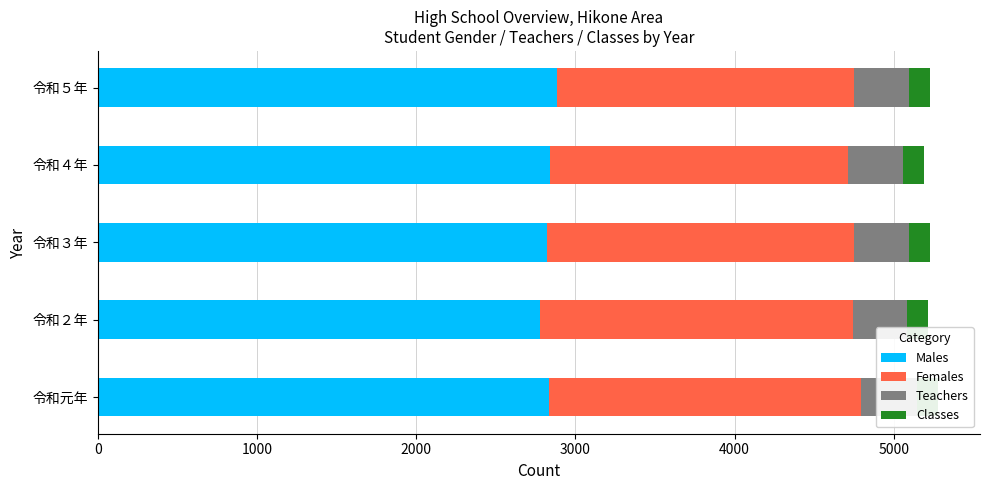

What are all the series names shown in the legend?

Males, Females, Teachers, Classes